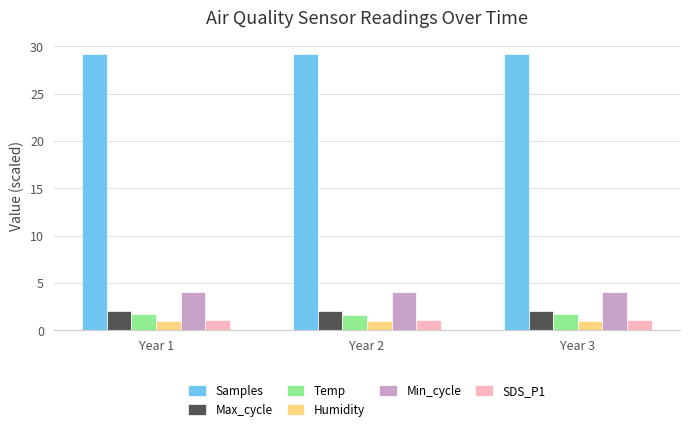

What is the difference between the highest and lowest values at Year 1?

28.3